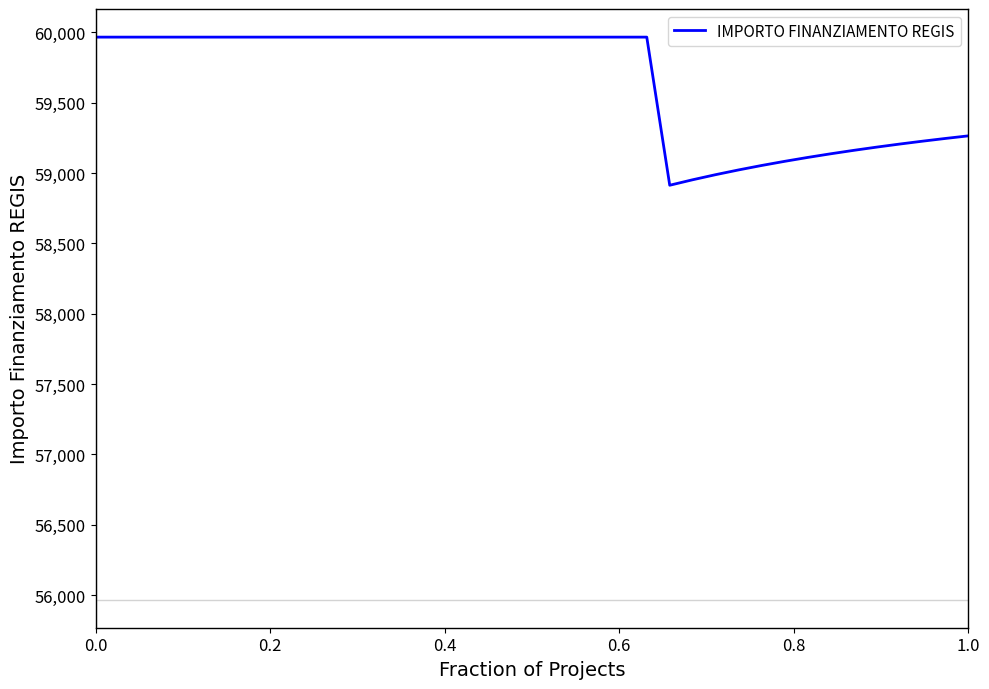

What is the smallest value displayed?

58913.0